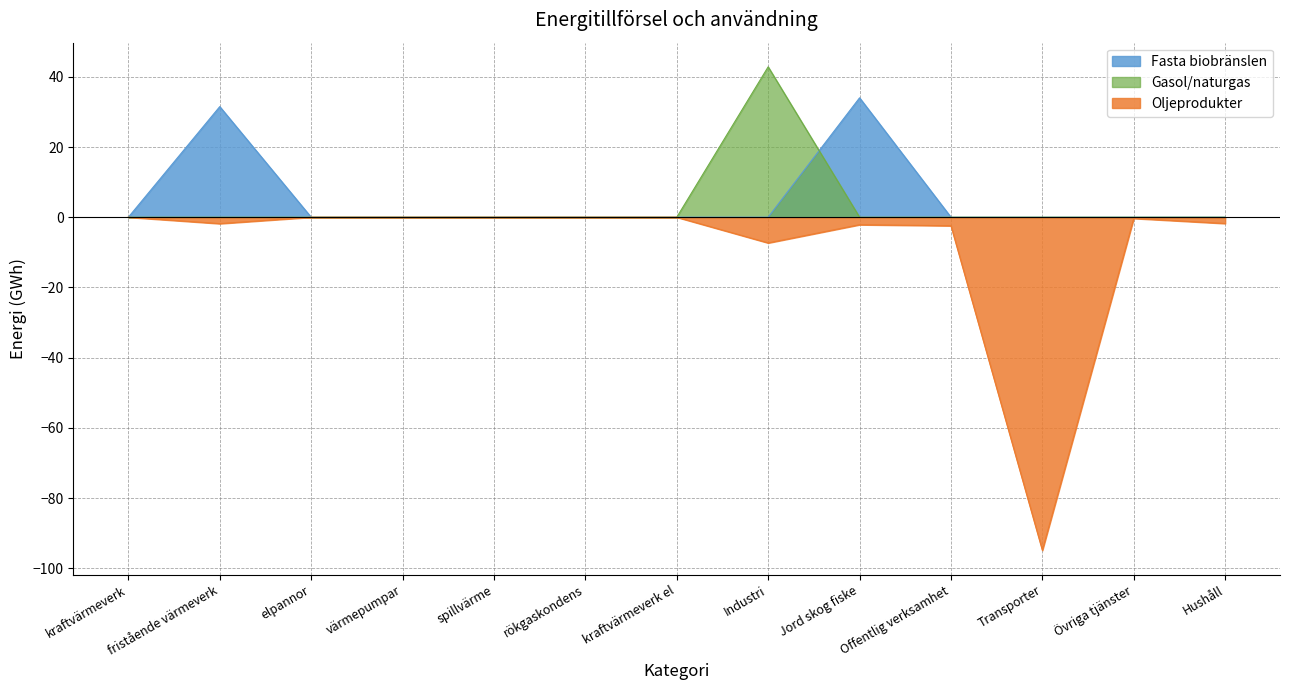

What is the difference between the highest and lowest values at fristående värmeverk?

33.3